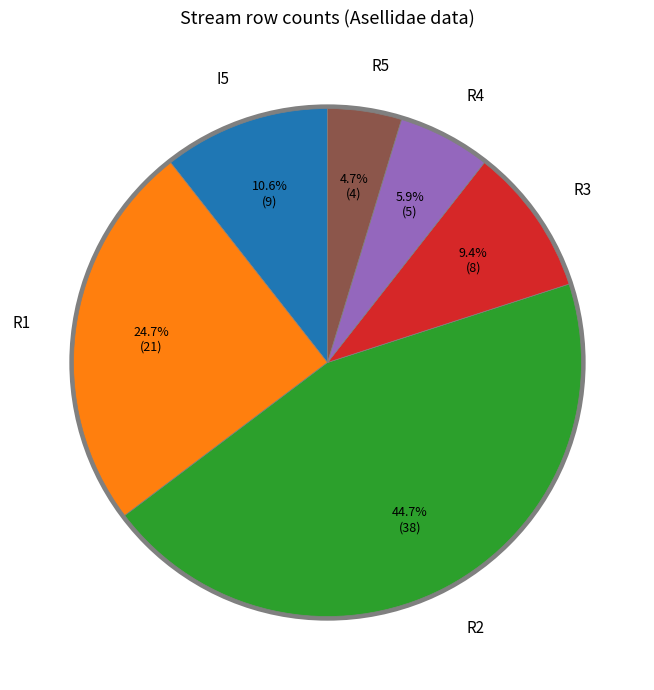

Is there a majority slice in this chart?

No